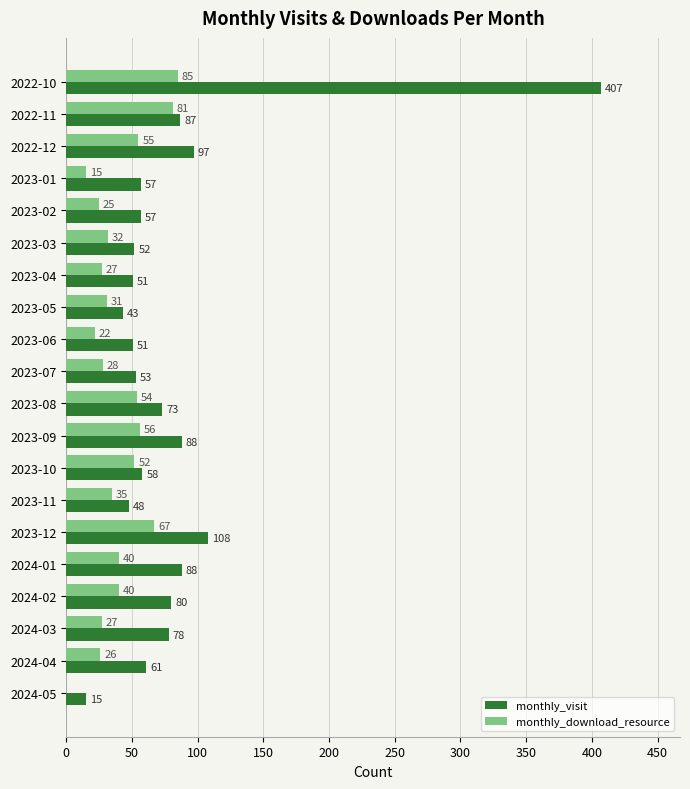

Is it true that monthly_visit equals 133 at 2024-01?

False